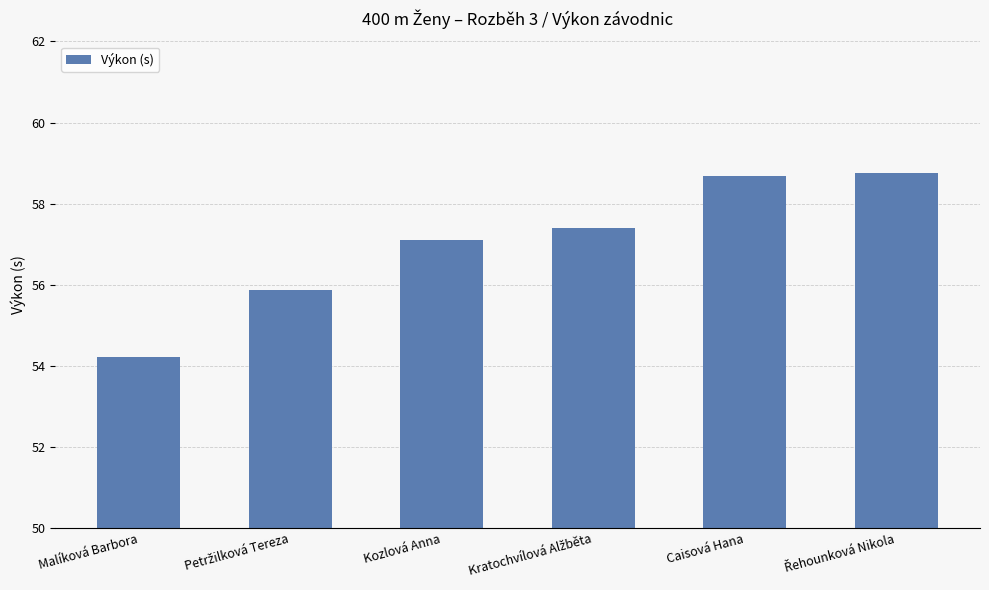

How many values are between 55 and 58?

3